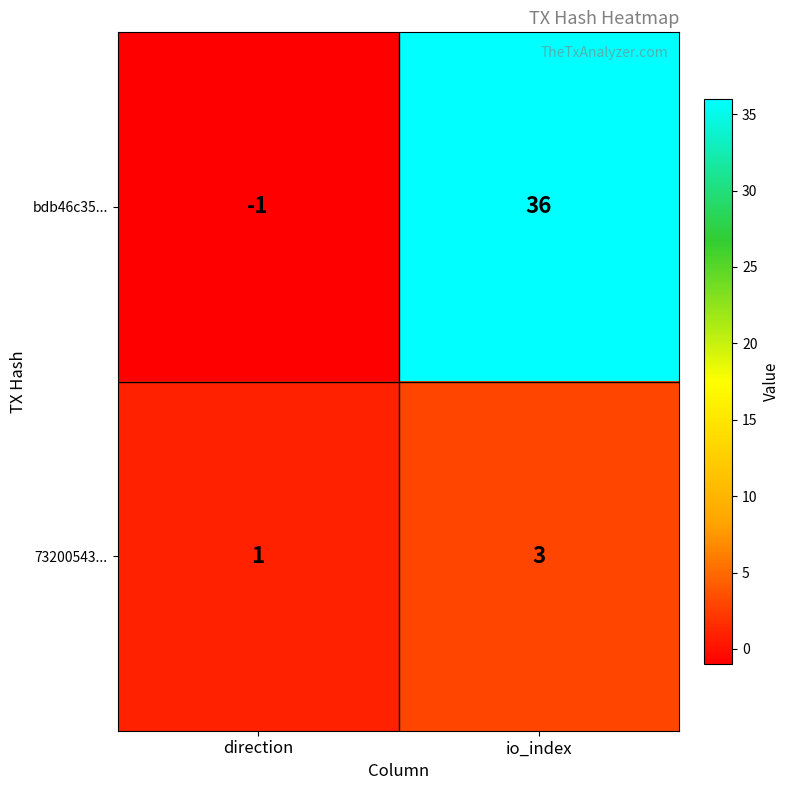

How many series are shown in this chart?

2